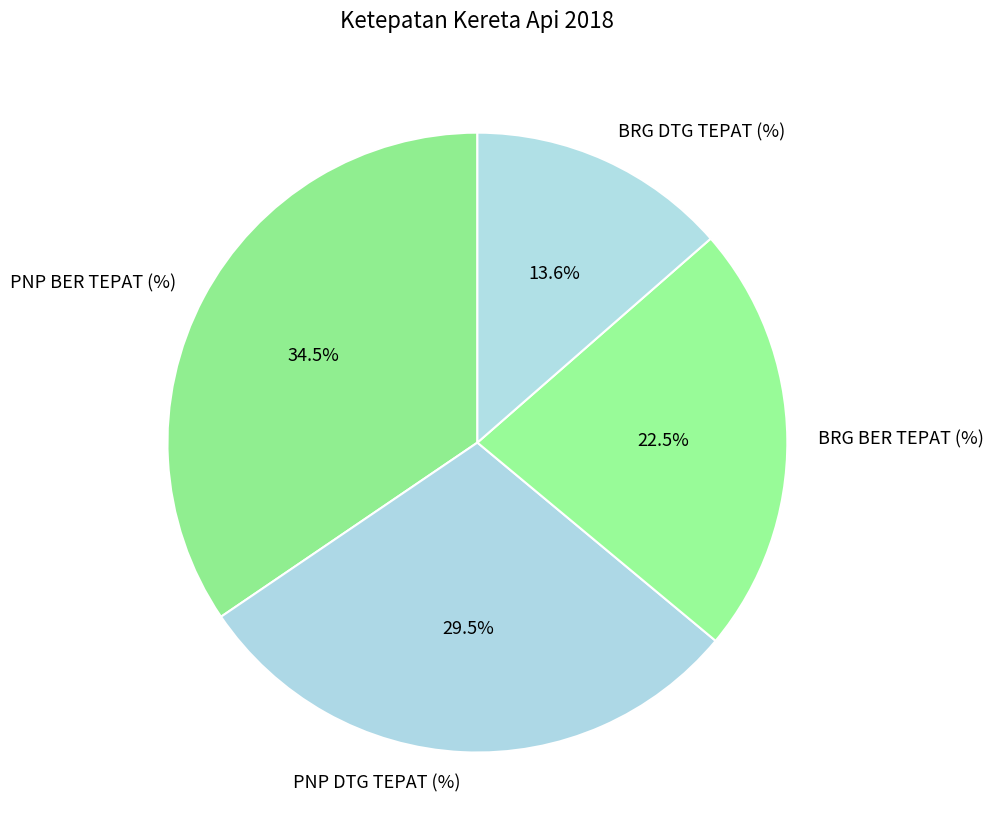

Which category has the biggest portion of the pie?

PNP BER TEPAT (%)